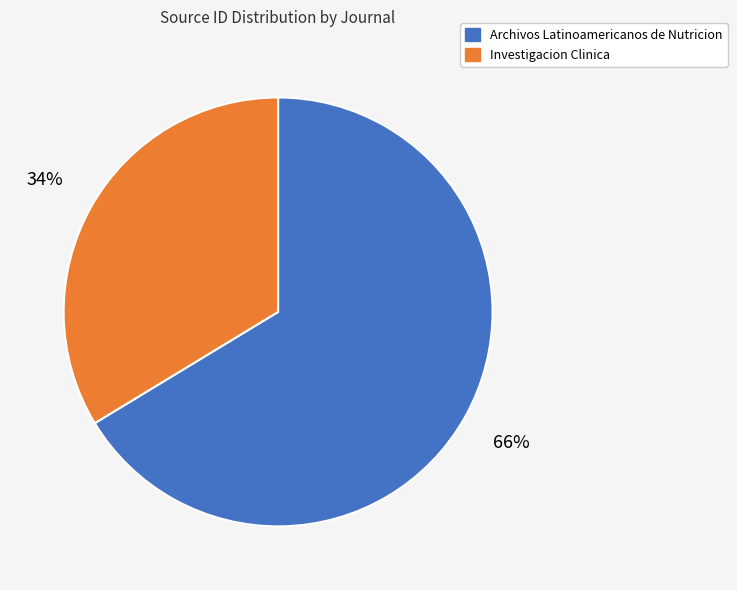

To the nearest percent, what portion does Investigacion Clinica represent?

34%